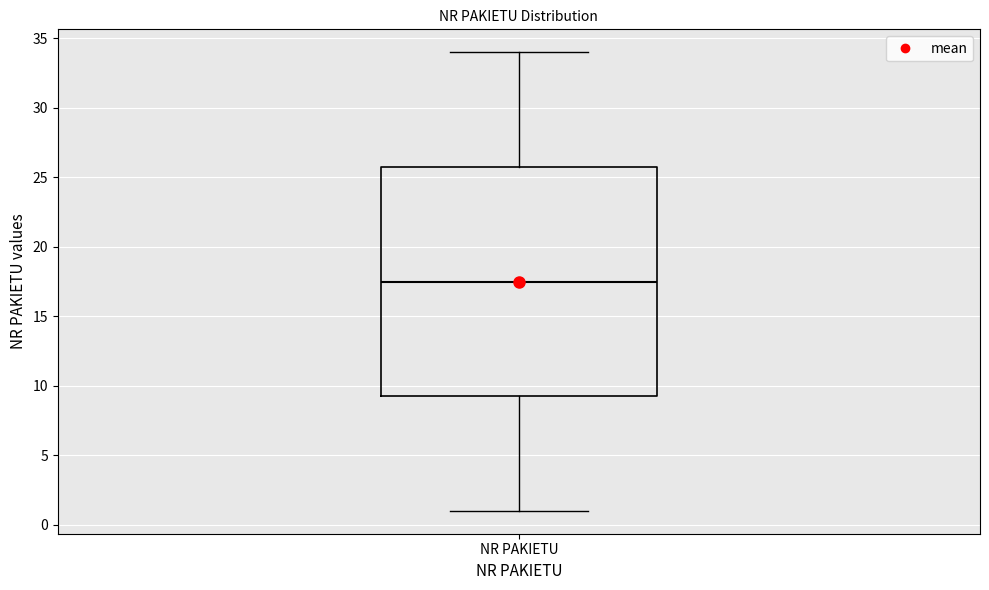

Read this box plot against the y-axis: the position of the median line, the range covered by the box, and the ends of both whiskers. The values are not printed on the chart, so give them approximately, as read against the axis.

median 17.5, box 9.5 to 26.0, whiskers 1.0 to 34.0